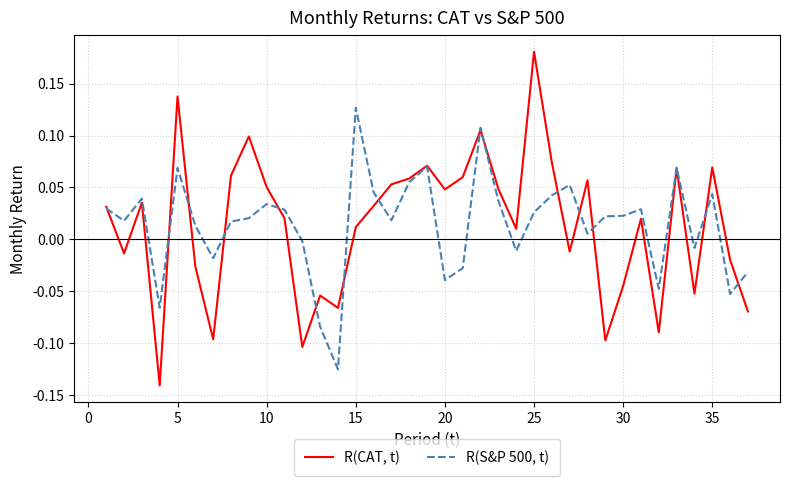

List the series in order of their overall mean, highest first.

R(S&P 500, t), R(CAT, t)